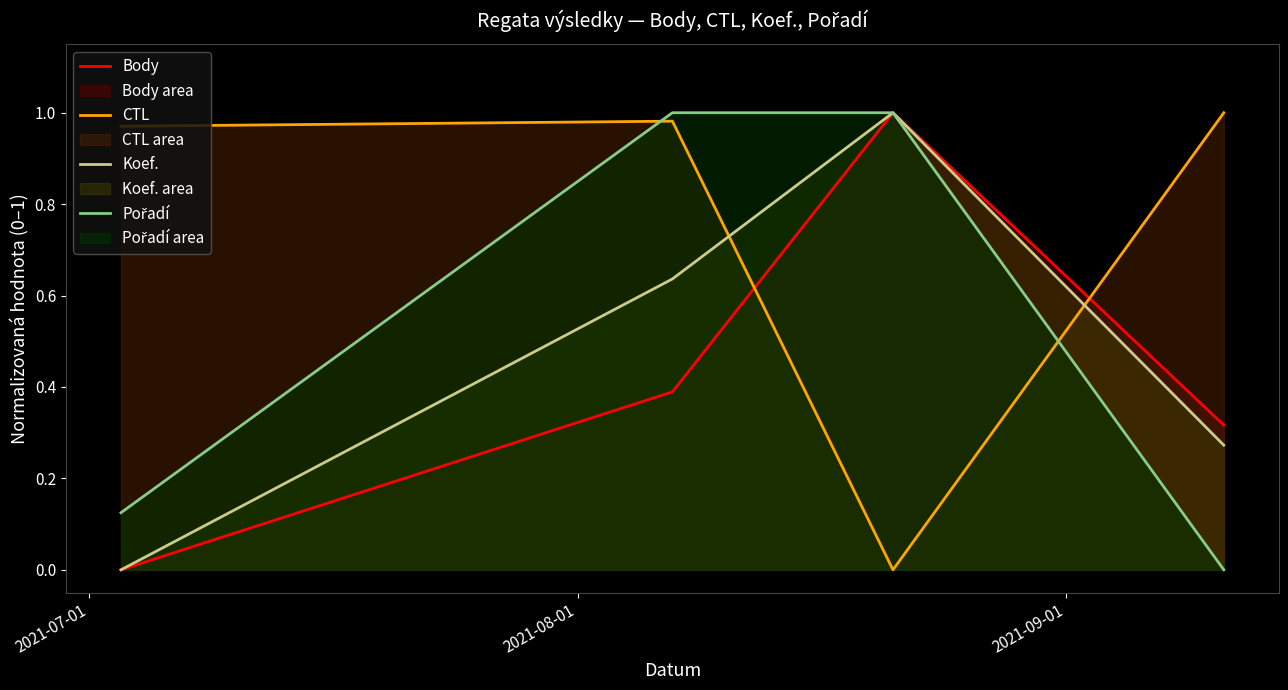

True or false: Koef. and CTL intersect in this chart.

True